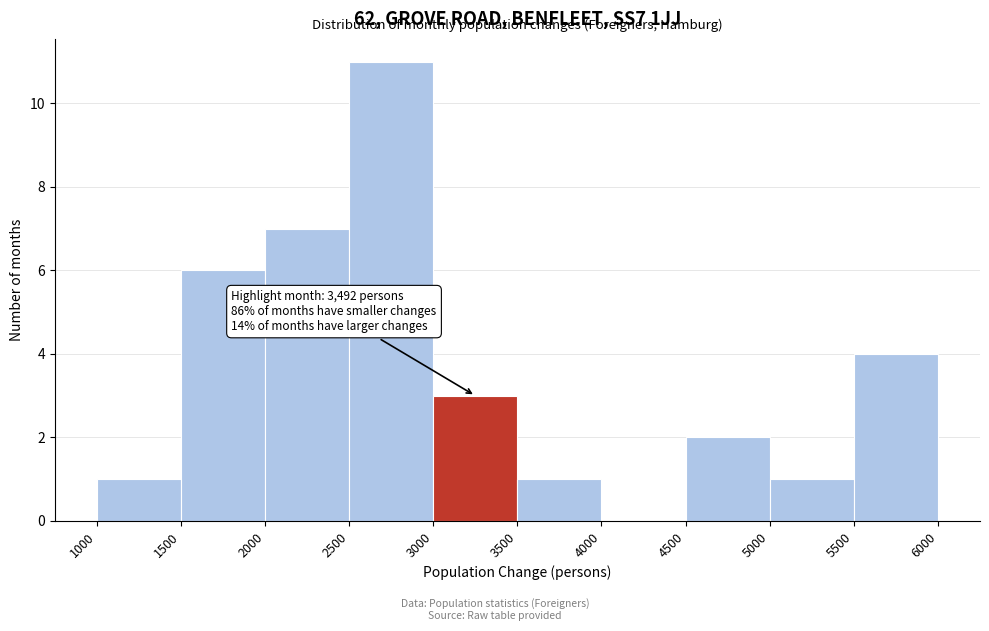

Over which range of the x-axis is the bar tallest?

2500 to 3000